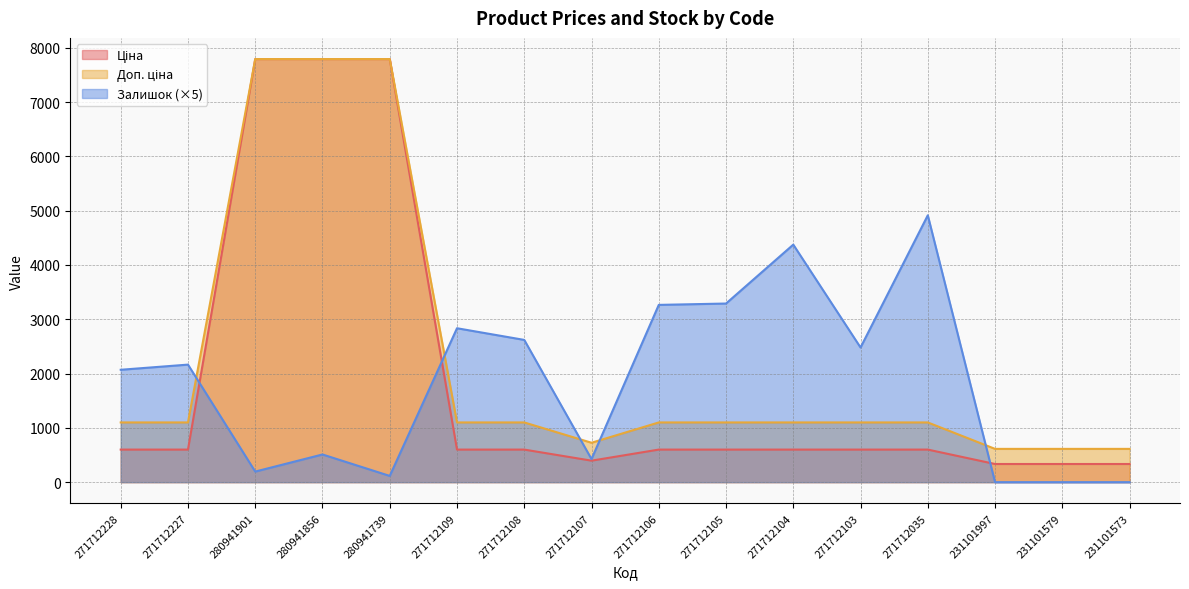

Is it true that Ціна equals 243.6 at 271712109?

False